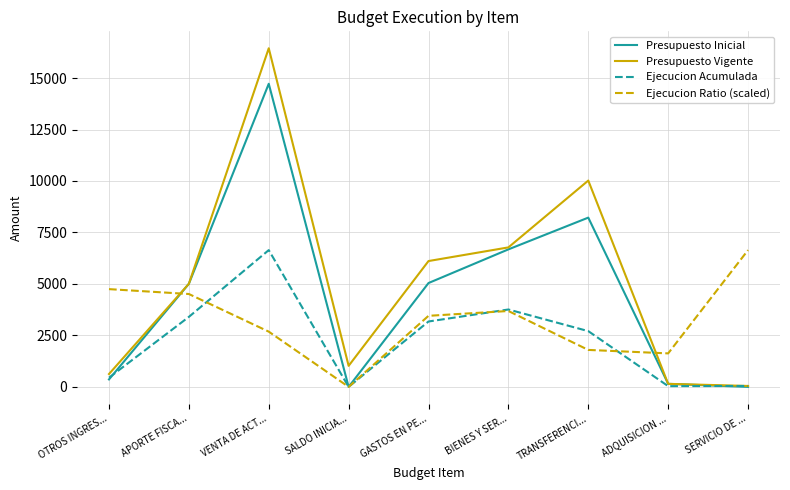

What is the maximum value for Ejecucion Ratio (scaled)?

6643.0